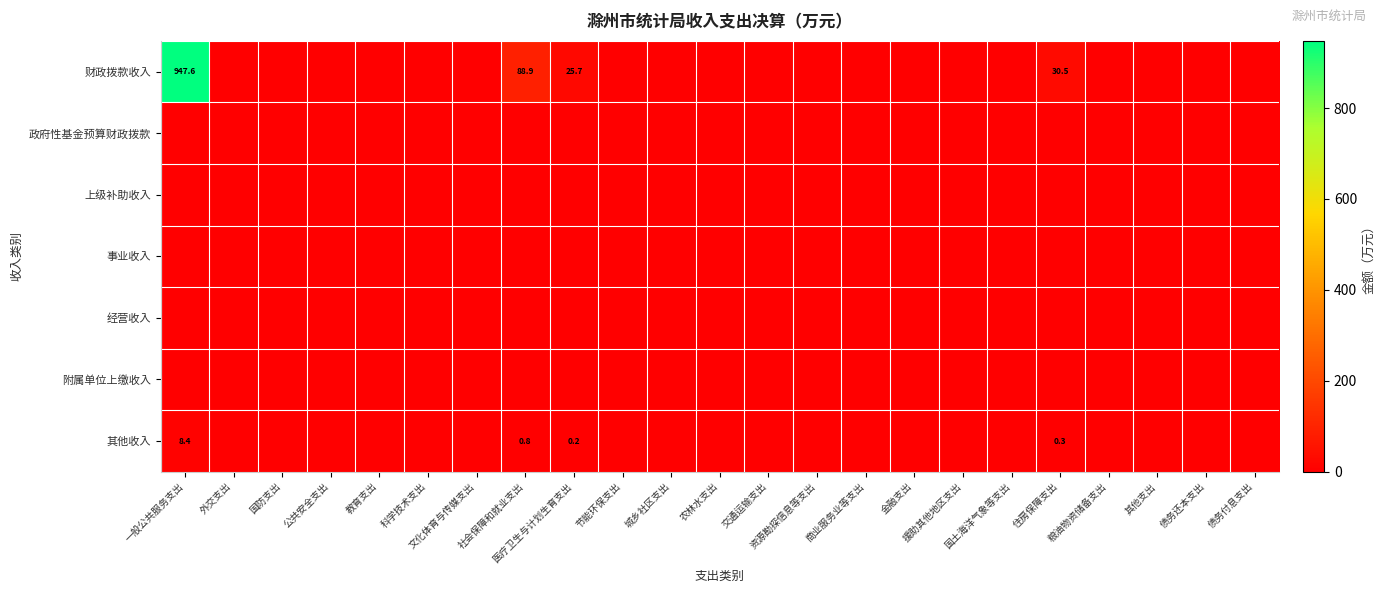

At which label does 其他收入 reach its peak?

一般公共服务支出